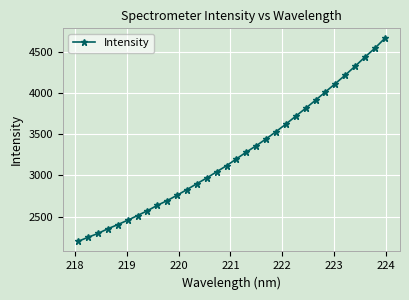

What is the smallest value displayed?

2199.5